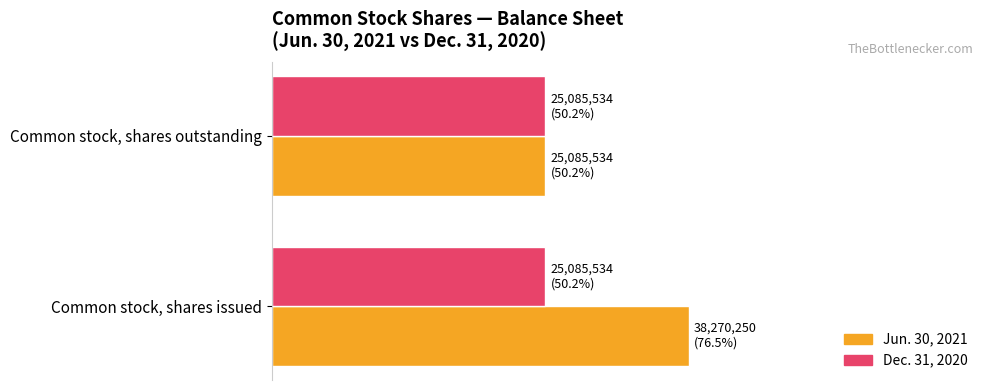

List the series in order of their peak value, lowest first.

Dec. 31, 2020, Jun. 30, 2021